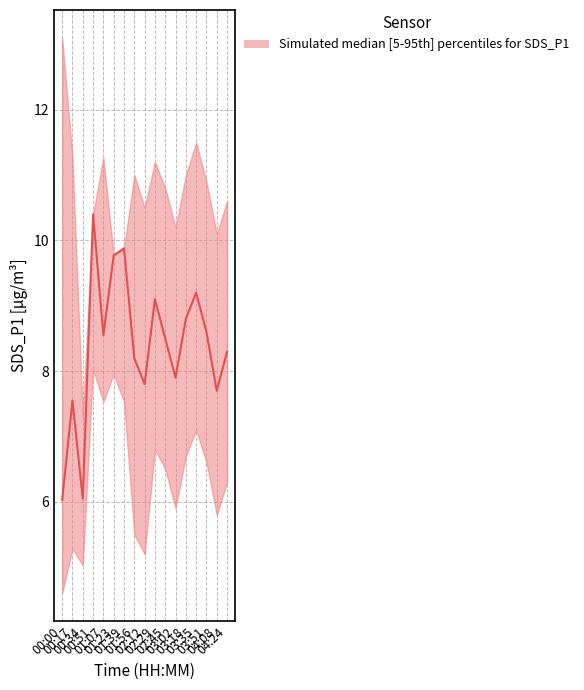

Does the chart have visible grid lines?

Yes